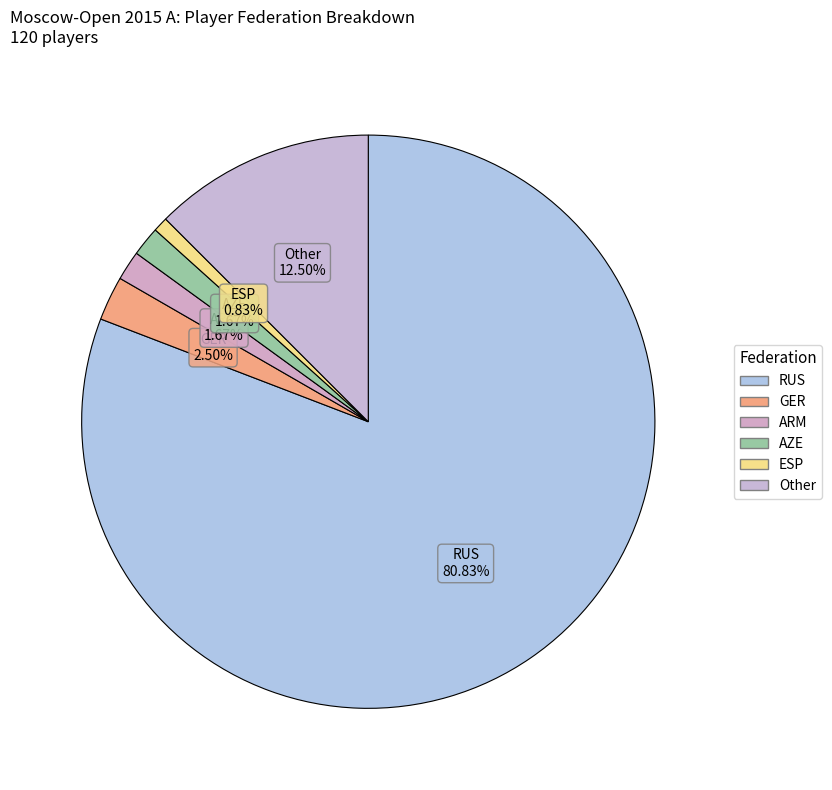

To the nearest percent, what percentage of the pie is ARM?

2%